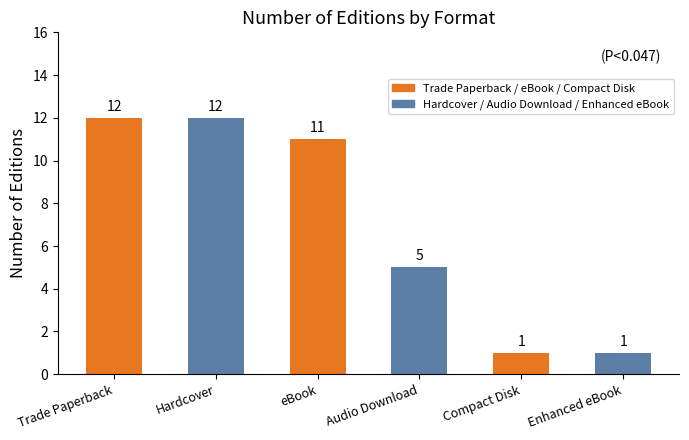

How many data points are less than 11?

3